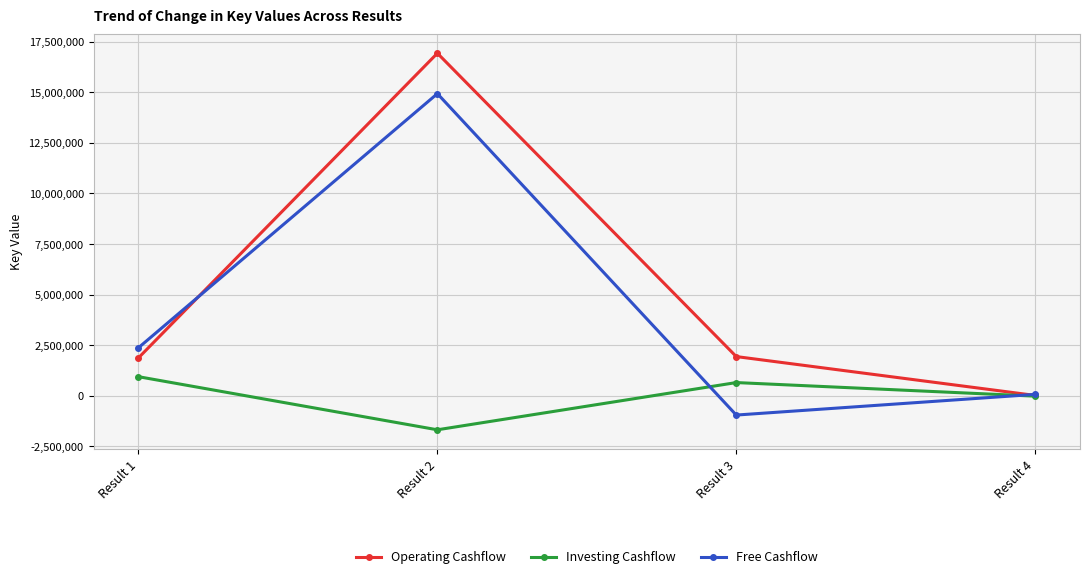

Which series has the largest range (max minus min)?

Operating Cashflow